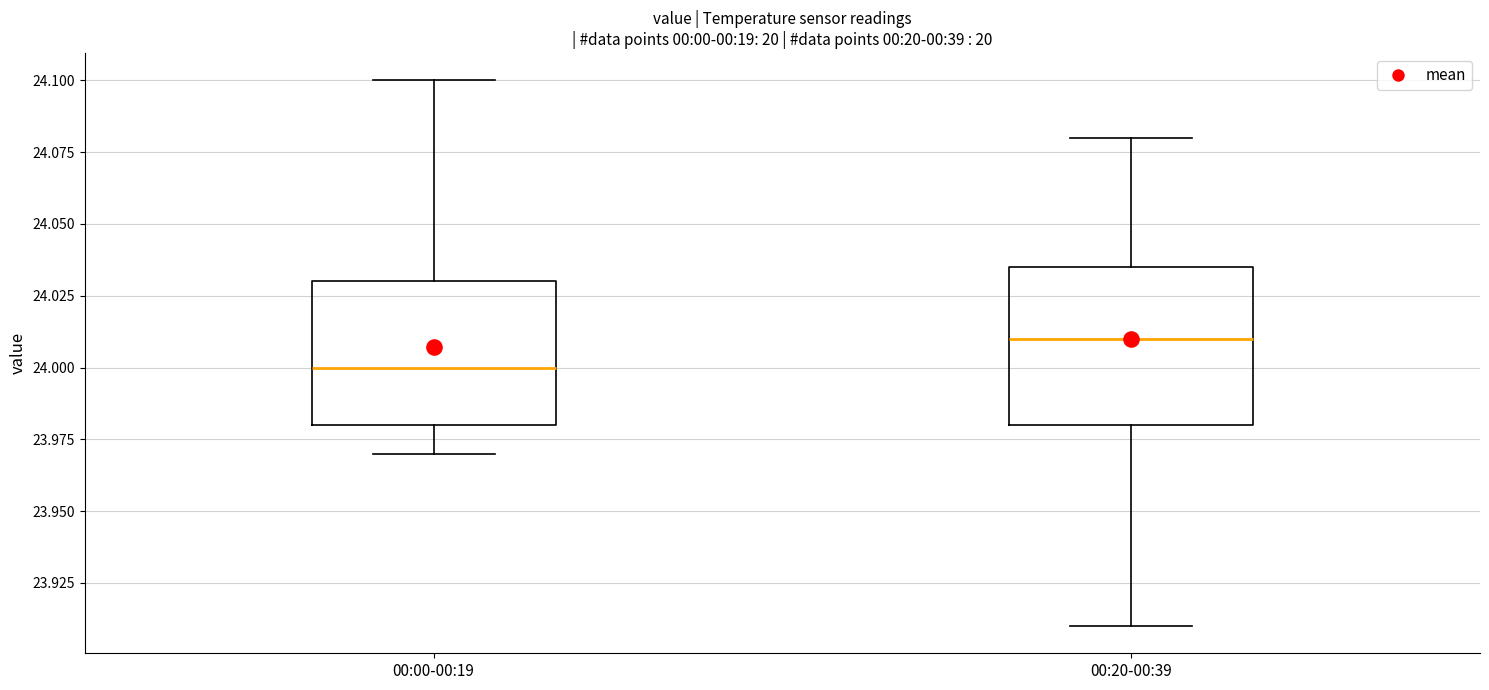

Reading left to right, read every box against the y-axis: the position of its median line, the range the box covers, and the ends of its whiskers. The values are not printed on the chart, so give them approximately, as read against the axis.

00:00-00:19: median 24.000, box 23.980 to 24.030, whiskers 23.970 to 24.100
00:20-00:39: median 24.010, box 23.980 to 24.035, whiskers 23.910 to 24.080